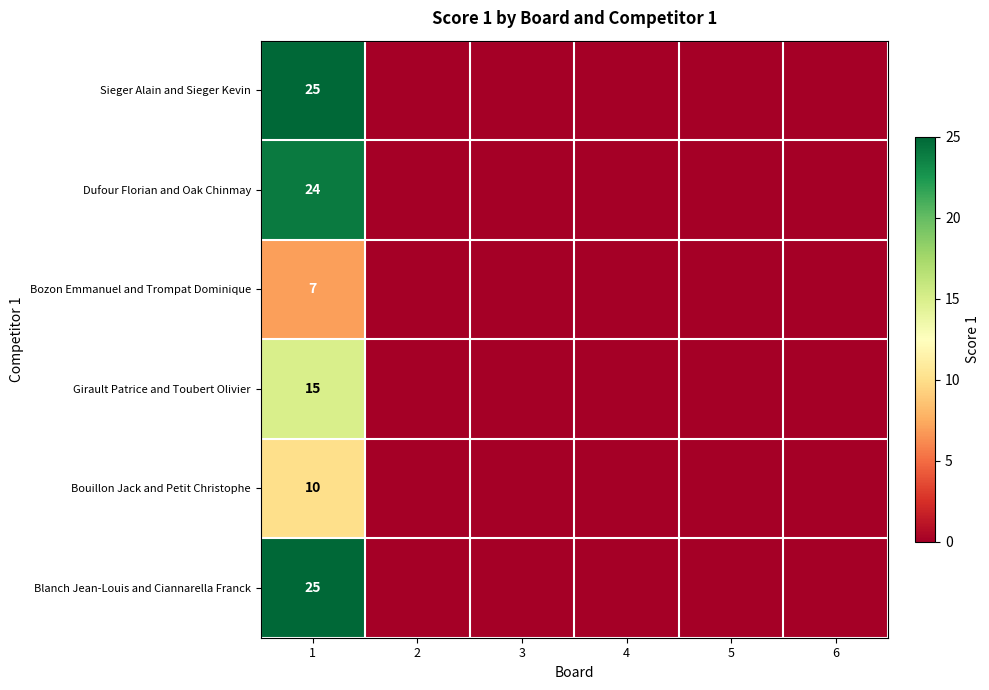

Between 1 and 6, which is larger?

1